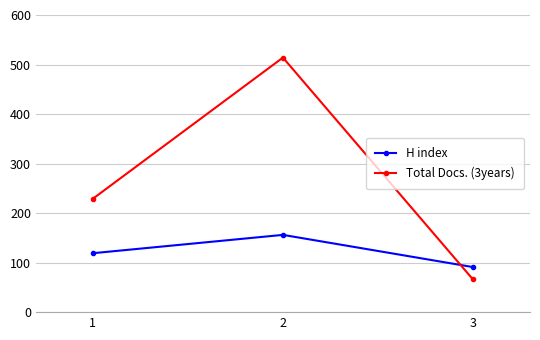

True or false: H index has a value of 91 at 3.

True